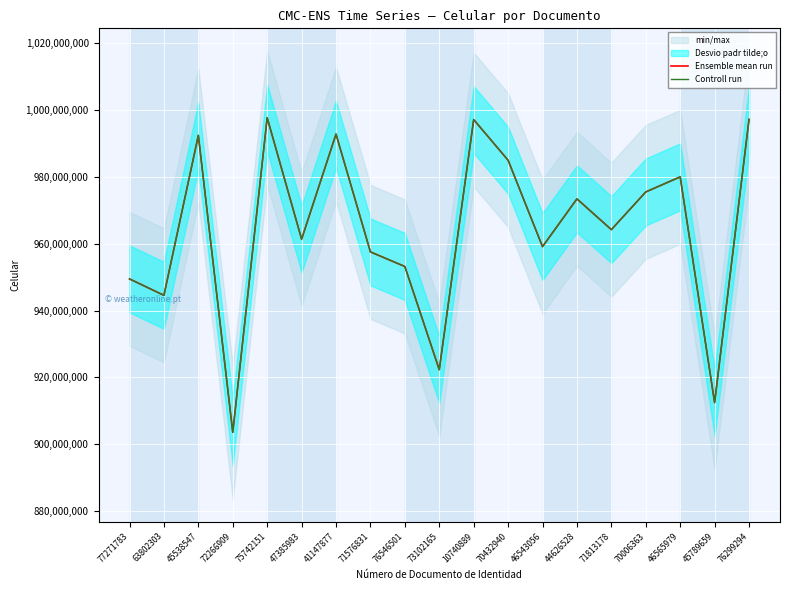

Which category has the lowest value across all series?

72266909